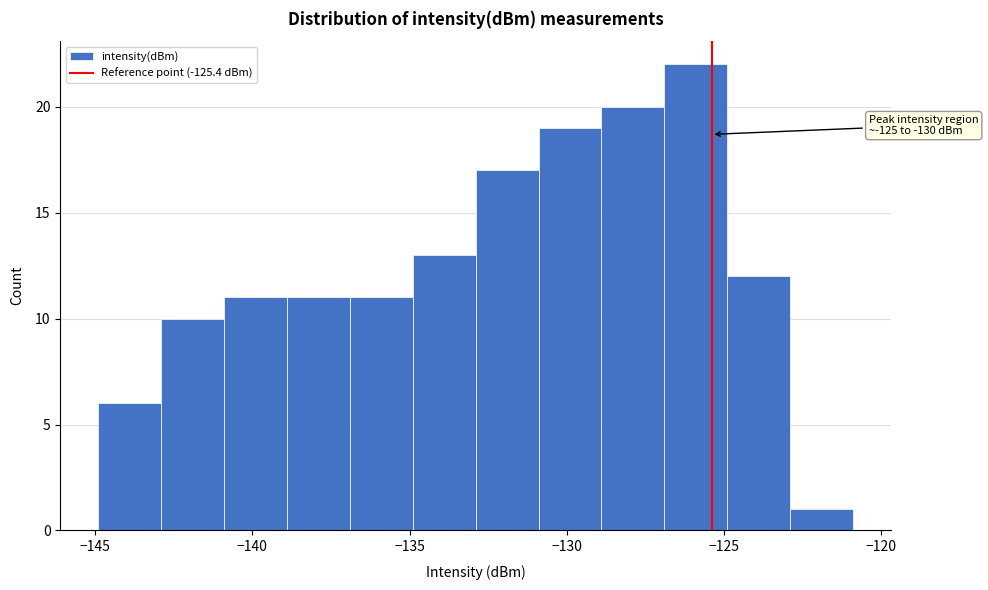

Which range on the x-axis has the tallest bar?

-126.9 to -124.9